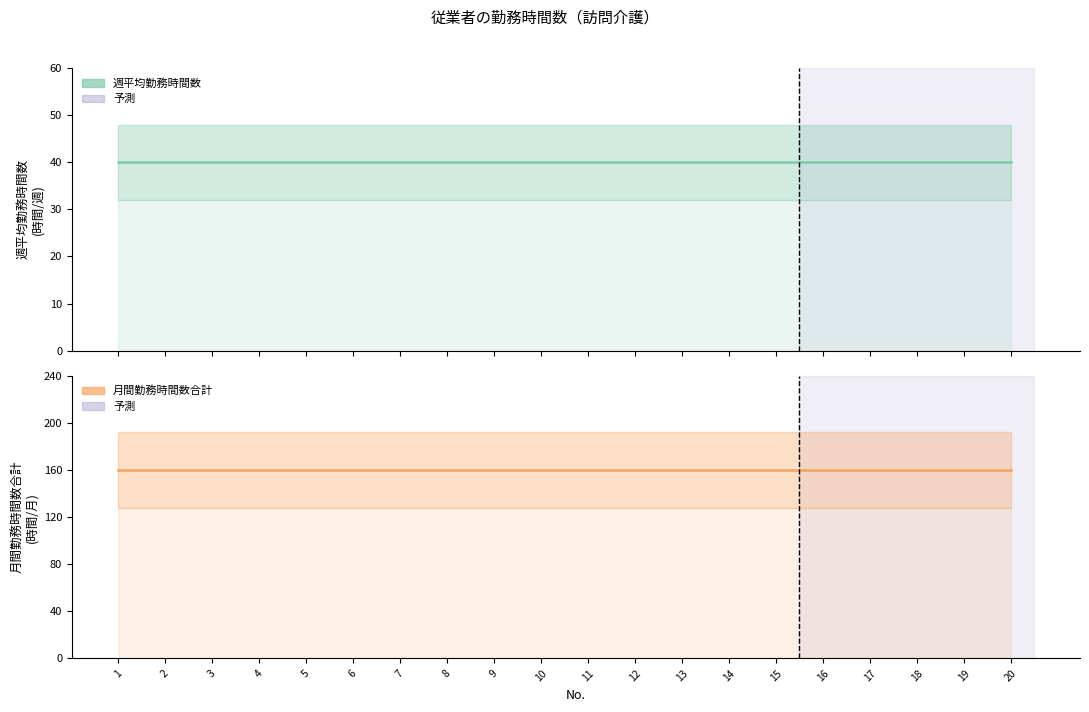

Which category has the highest value in the 月間勤務時間数合計 series?

1